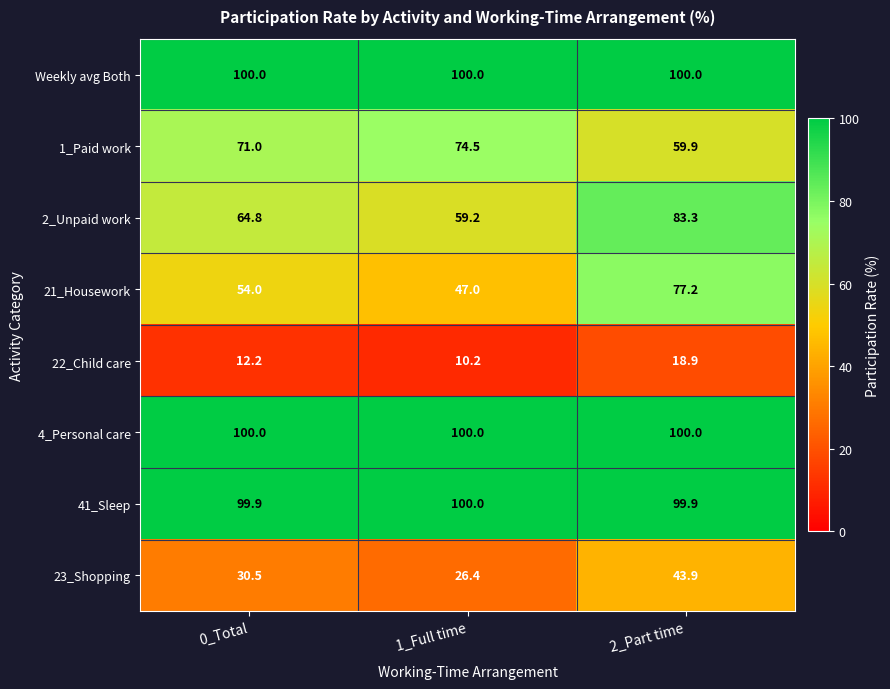

What is the greatest value displayed?

100.0